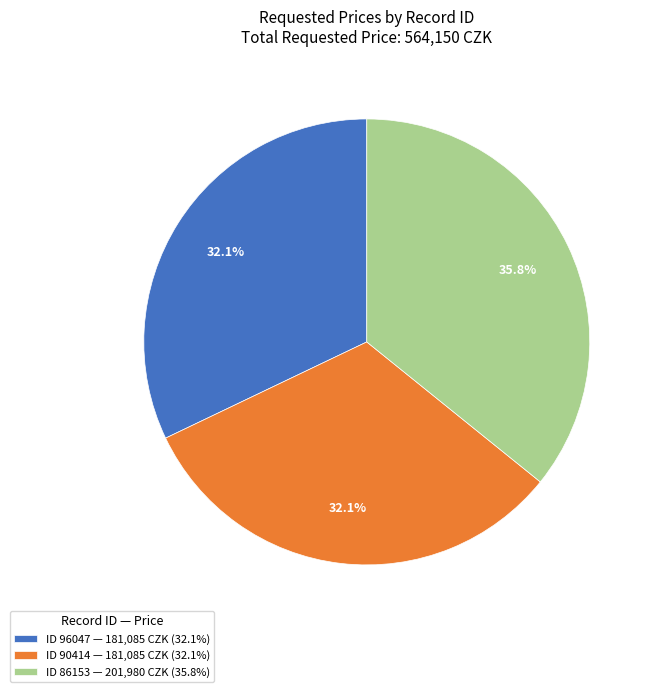

Does ID 96047 — 181,085 CZK (32.1%) represent more than half of the total?

No